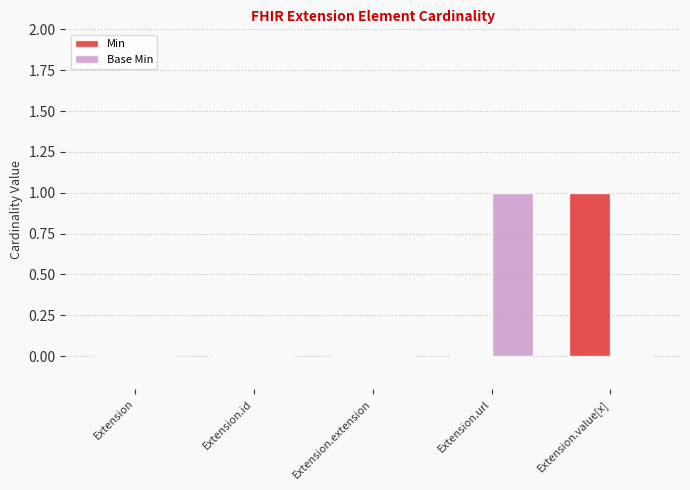

At which label does Min reach its peak?

Extension.value[x]